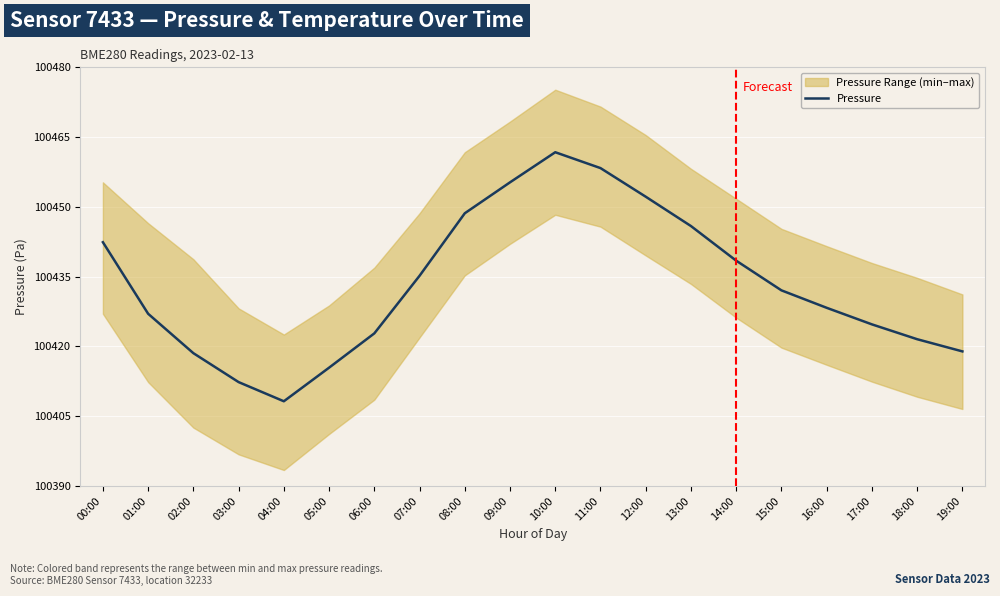

True or false: the data shows 33799.4 at 04:00.

False